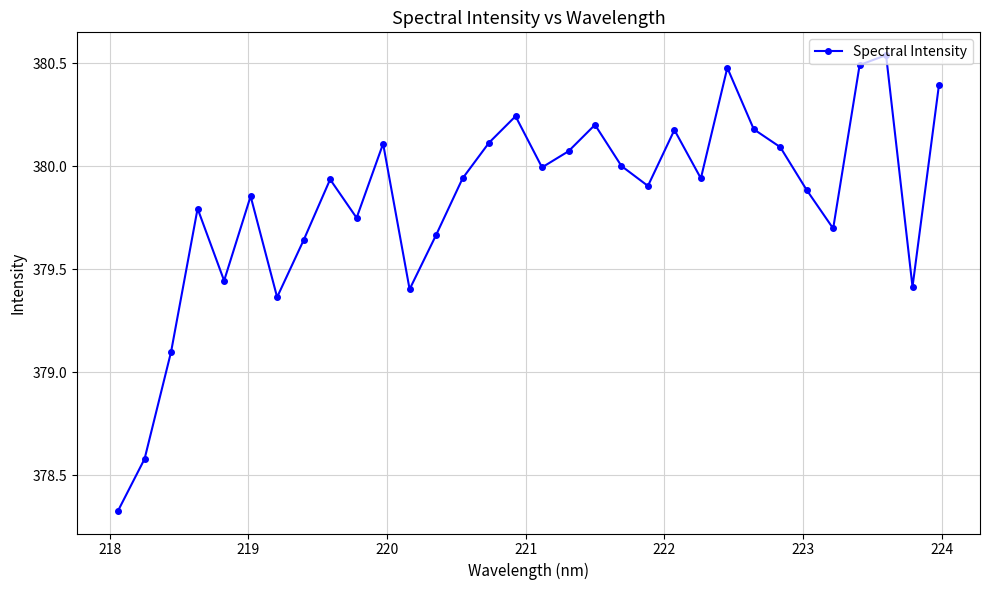

True or false: the data has more than 1 interior local peaks.

True